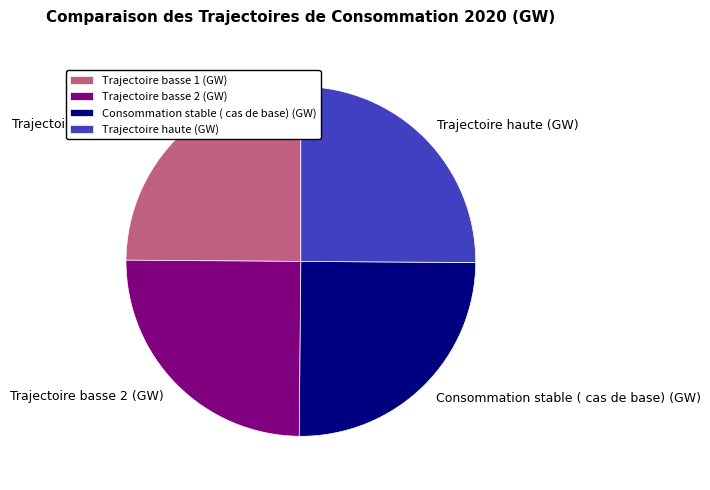

Is Trajectoire basse 1 (GW) the majority of the pie?

No